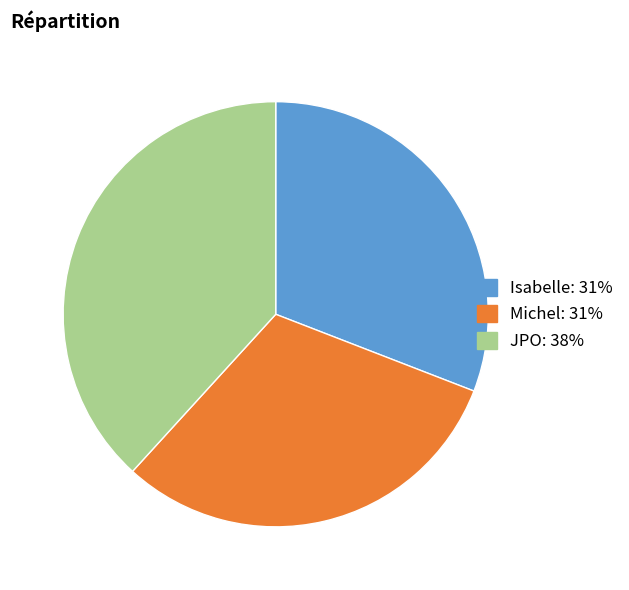

Which category has the biggest portion of the pie?

JPO